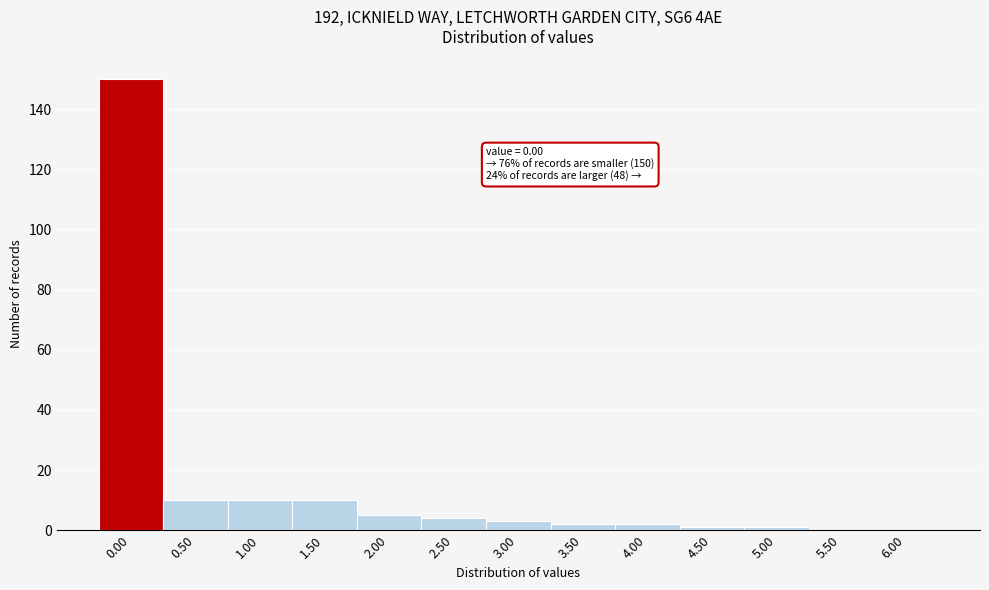

Reading left to right, transcribe all the data shown in this chart.

0.00=150	0.50=10	1.00=10	1.50=10	2.00=5	2.50=4	3.00=3	3.50=2	4.00=2	4.50=1	5.00=1	5.50=0	6.00=0